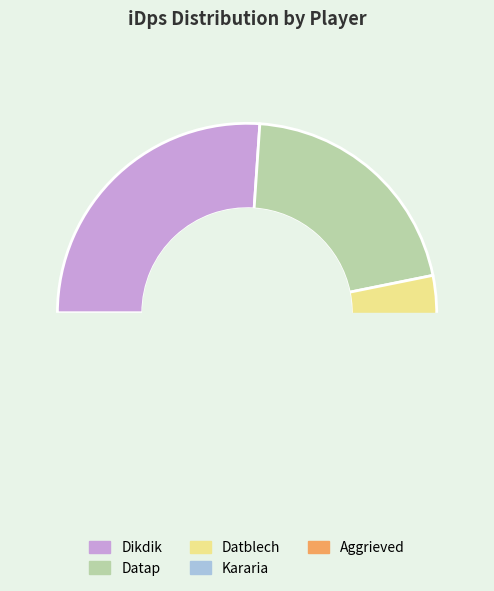

How many segments does this pie chart have?

5